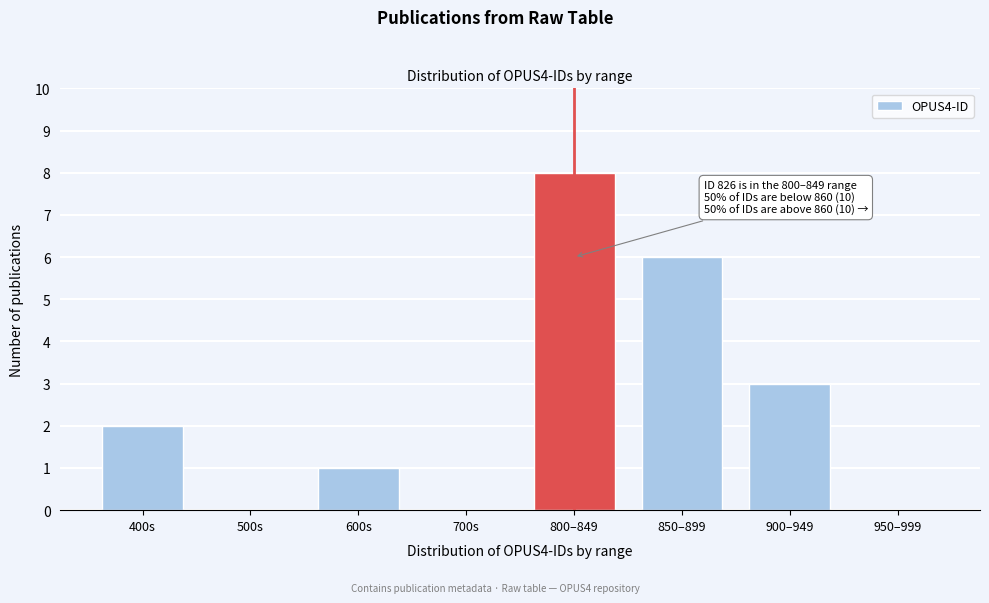

Reading right to left, list all the values displayed in this chart.

950–999=0	900–949=3	850–899=6	800–849=8	700s=0	600s=1	500s=0	400s=2